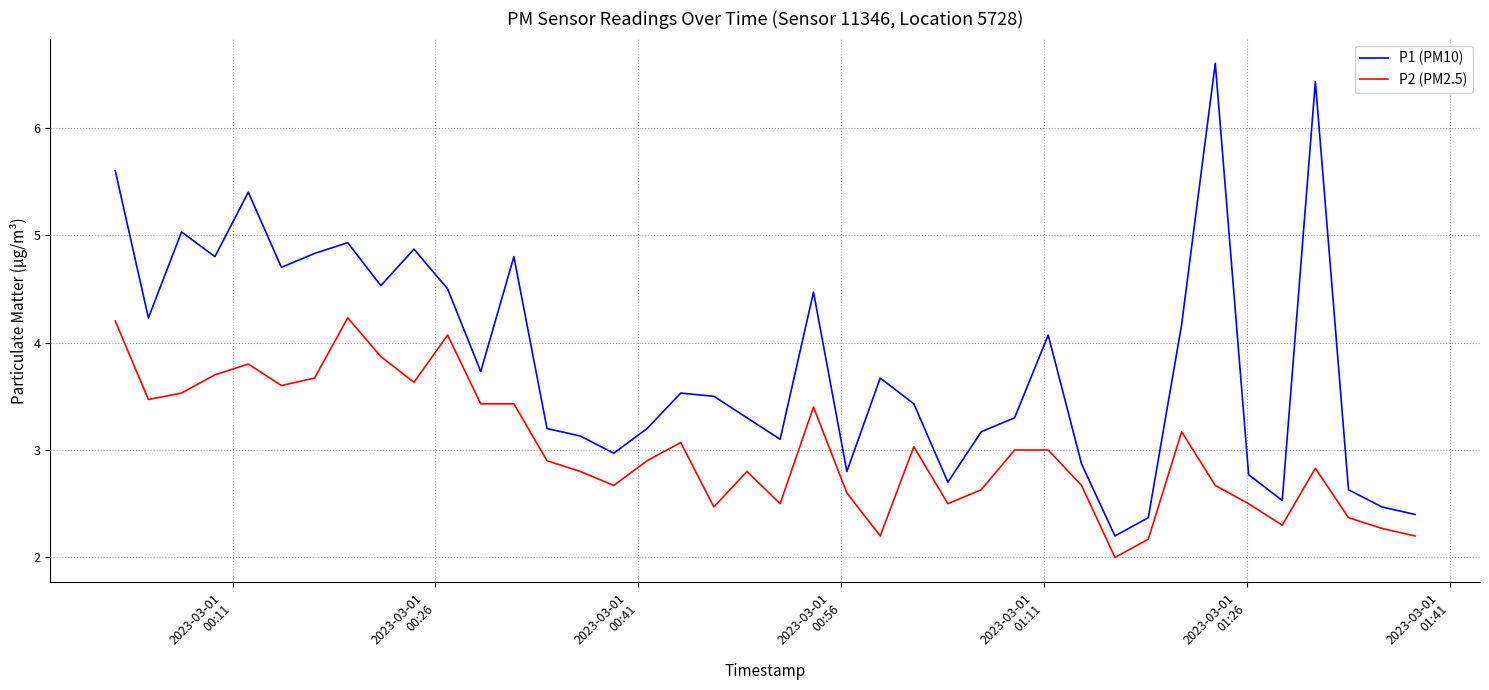

Which series has the largest range (max minus min)?

P1 (PM10)